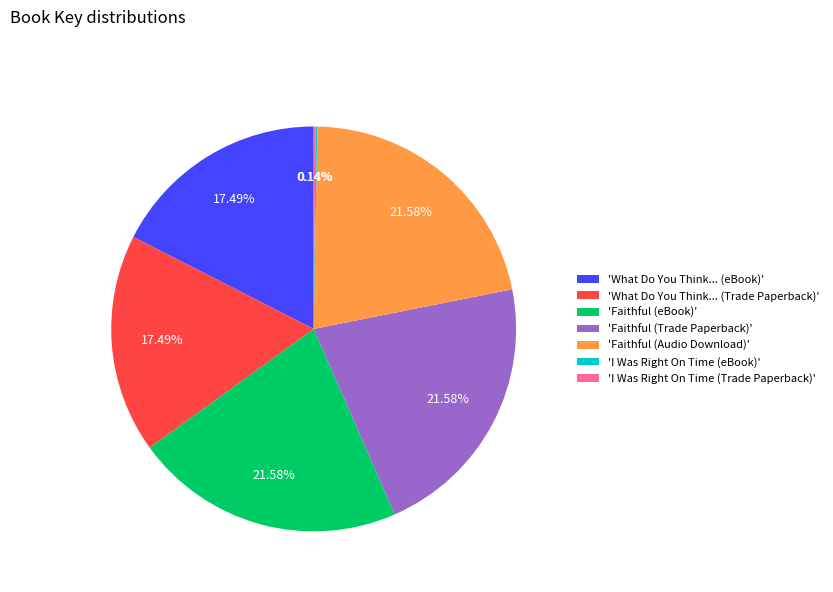

Approximately how many times larger is the value at 'What Do You Think... (eBook)' compared to 'Faithful (eBook)'?

0.8